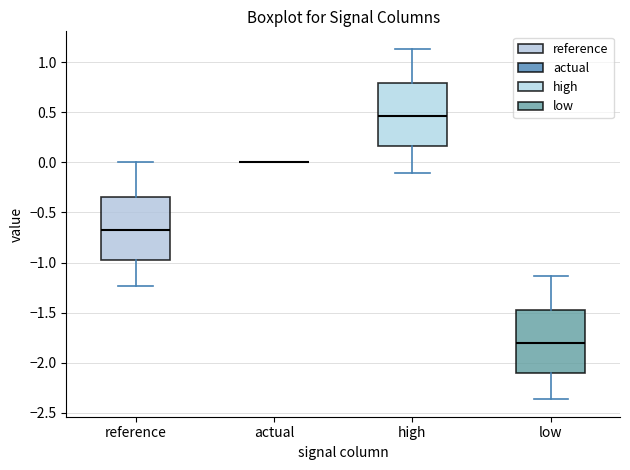

Reading left to right, read every box against the y-axis: the position of its median line, the range the box covers, and the ends of its whiskers. The values are not printed on the chart, so give them approximately, as read against the axis.

reference: median -0.65, box -0.95 to -0.35, whiskers -1.25 to 0.00
actual: box collapsed to a line at 0.00, whiskers 0.00 to 0.00
high: median 0.45, box 0.15 to 0.80, whiskers -0.10 to 1.15
low: median -1.80, box -2.10 to -1.50, whiskers -2.35 to -1.15